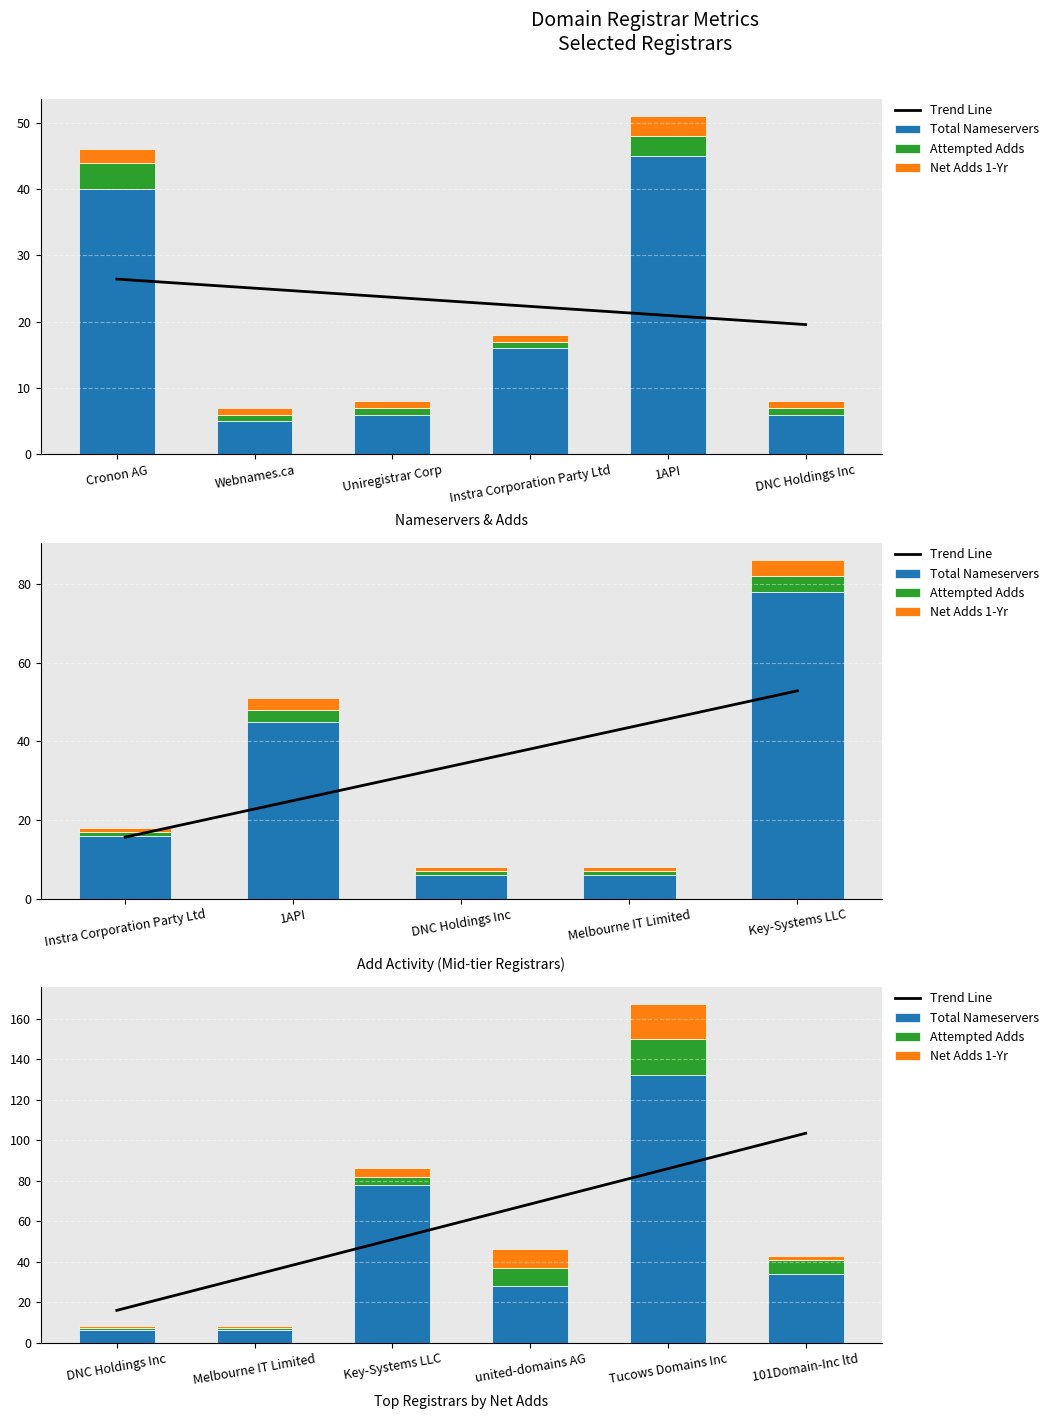

What is the highest value of the Attempted Adds series?

18.0